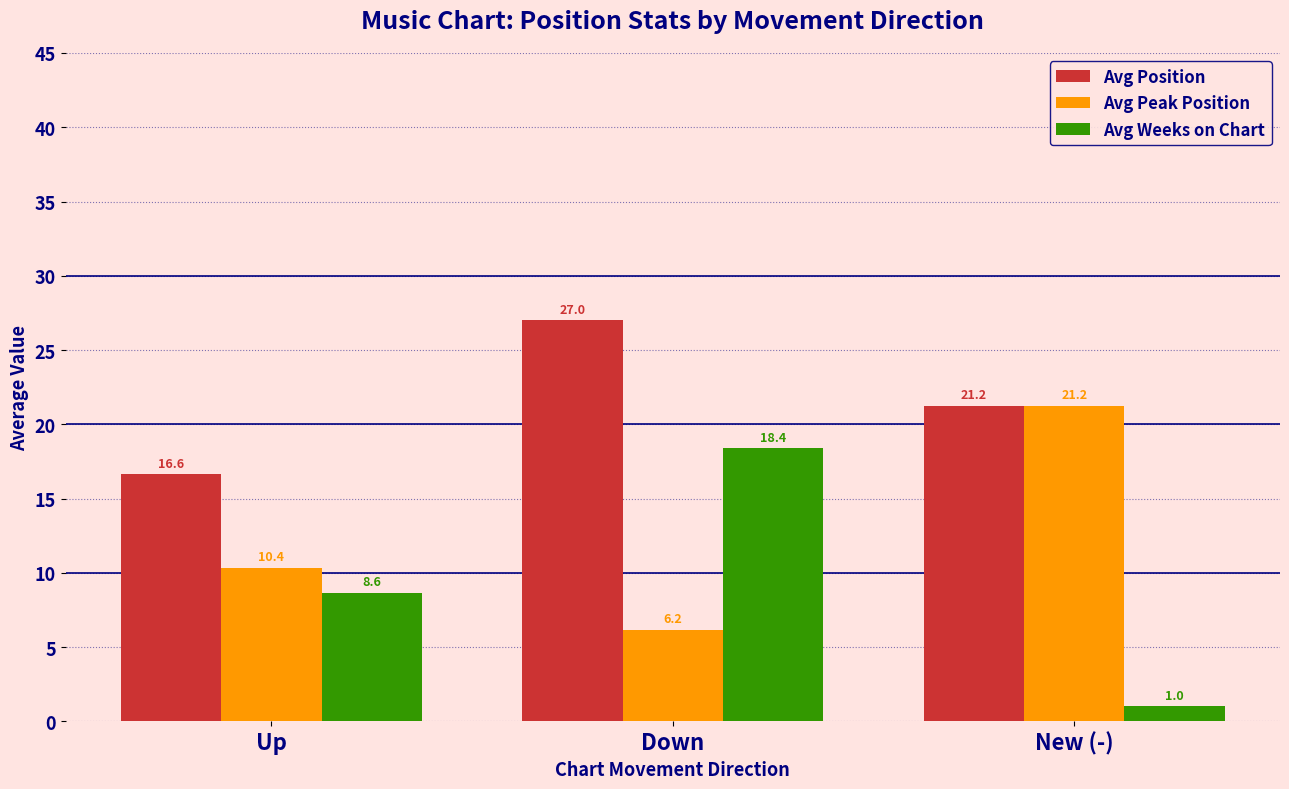

What is the difference between the maximum and second lowest values in the Avg Weeks on Chart series?

9.7